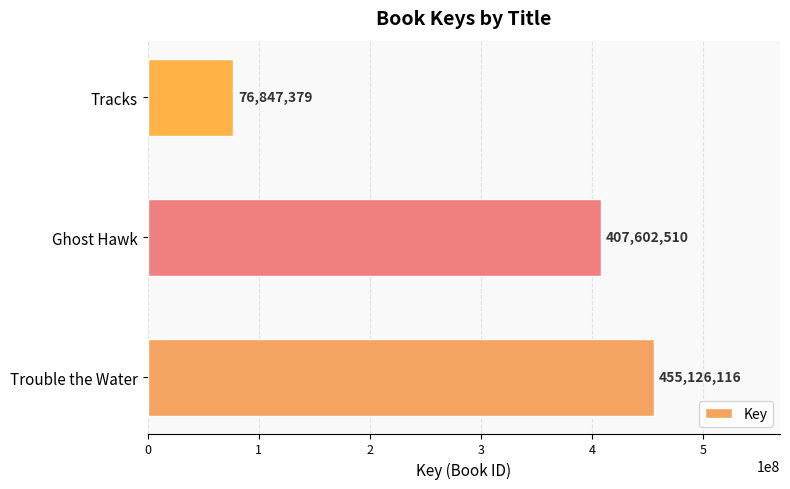

At which category does the chart reach its minimum across all series?

Tracks